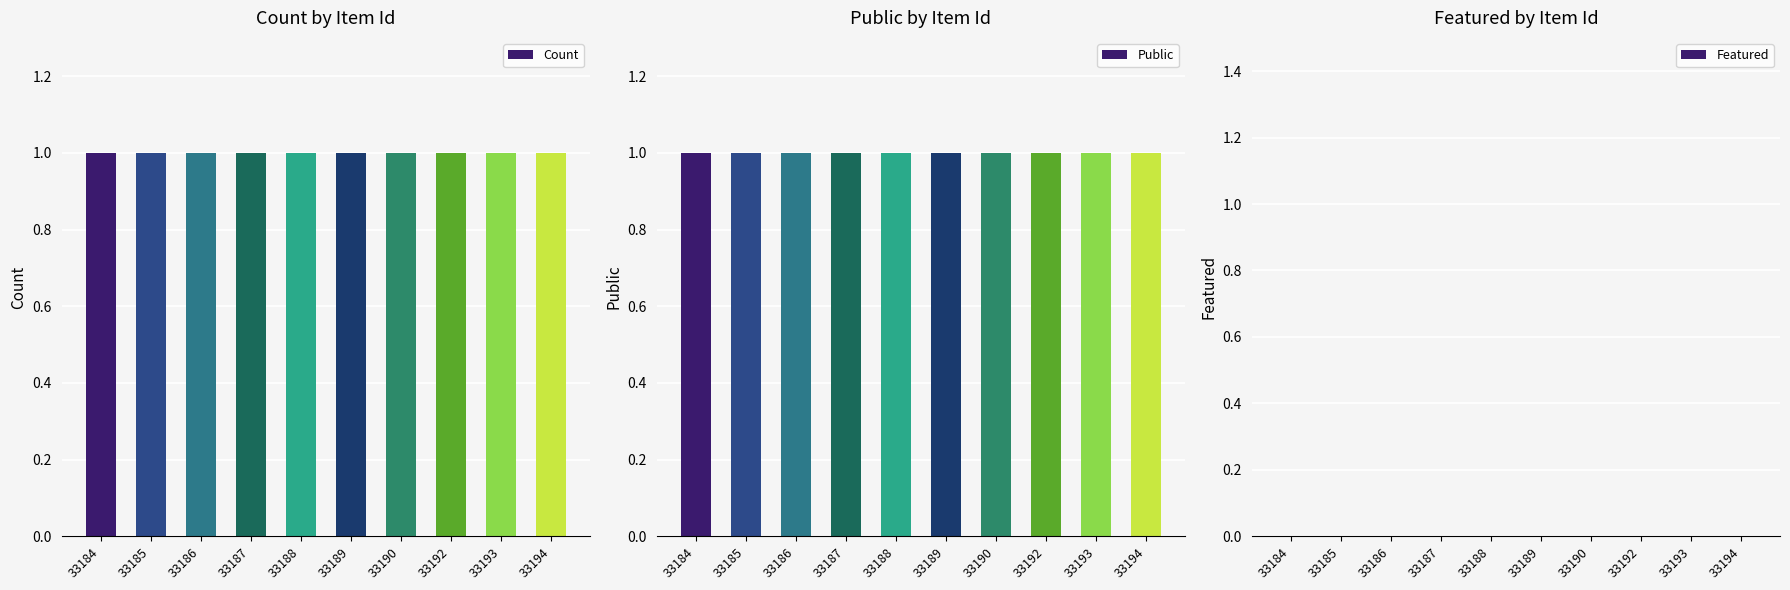

Which series has the widest spread of values?

Count